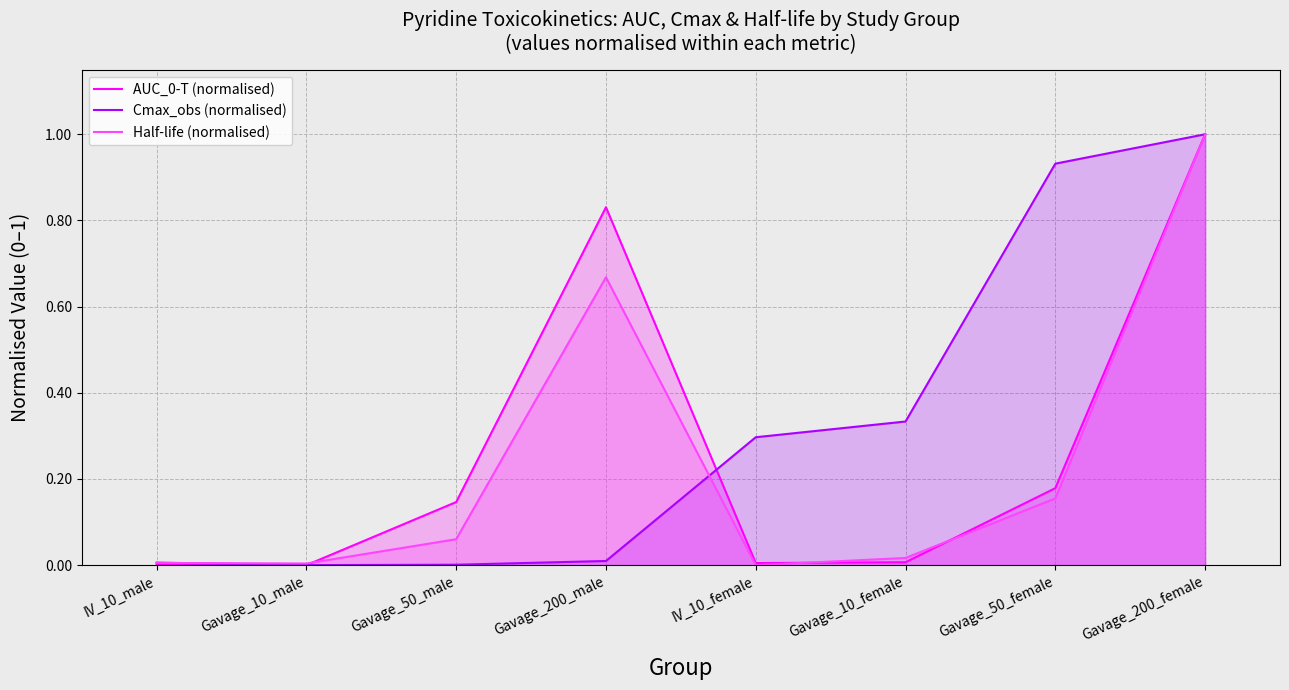

How many values in Half-life (normalised) are above zero?

7